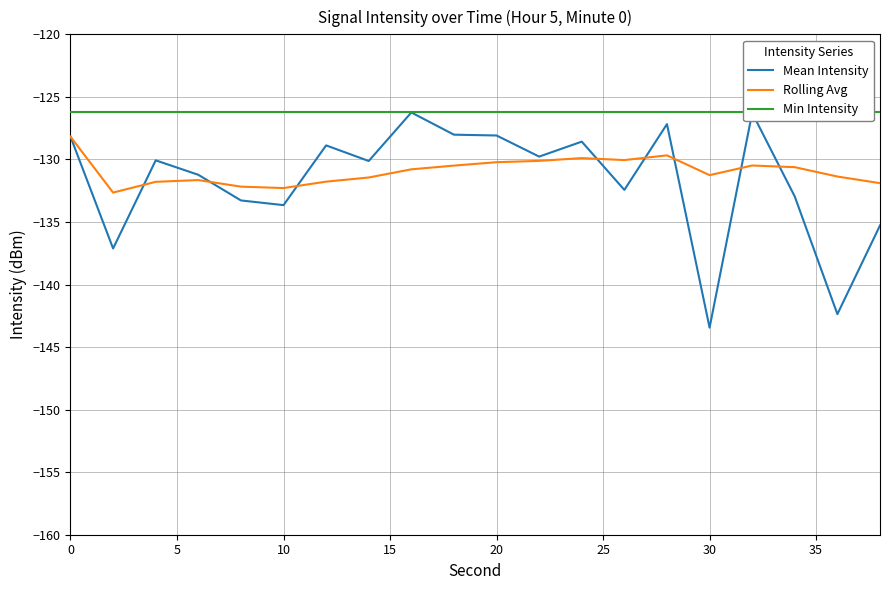

Which series has the largest range (max minus min)?

Mean Intensity